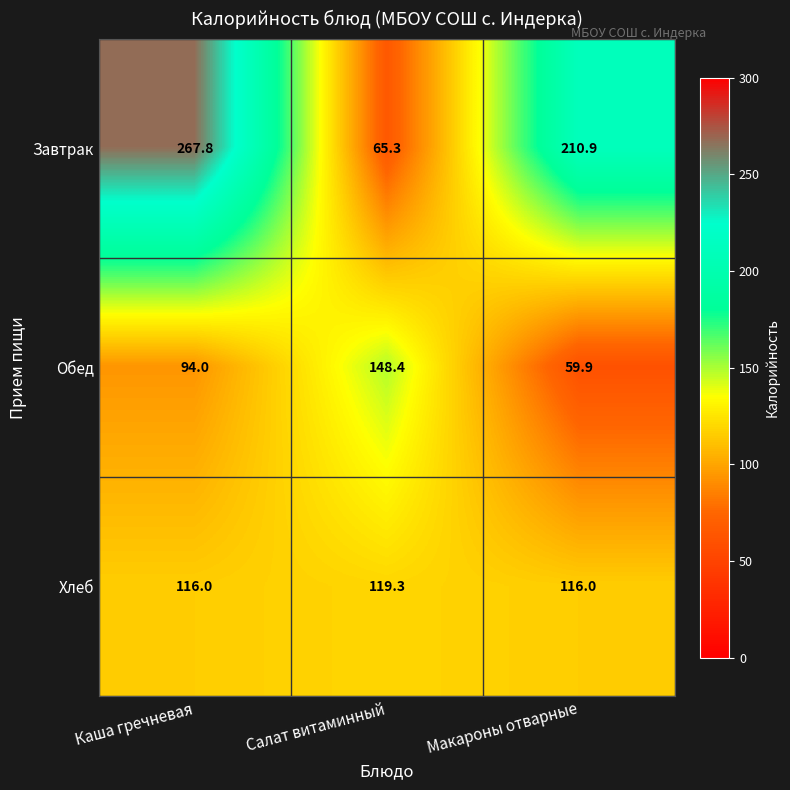

Which series changed the most between Каша гречневая and Салат витаминный?

Завтрак